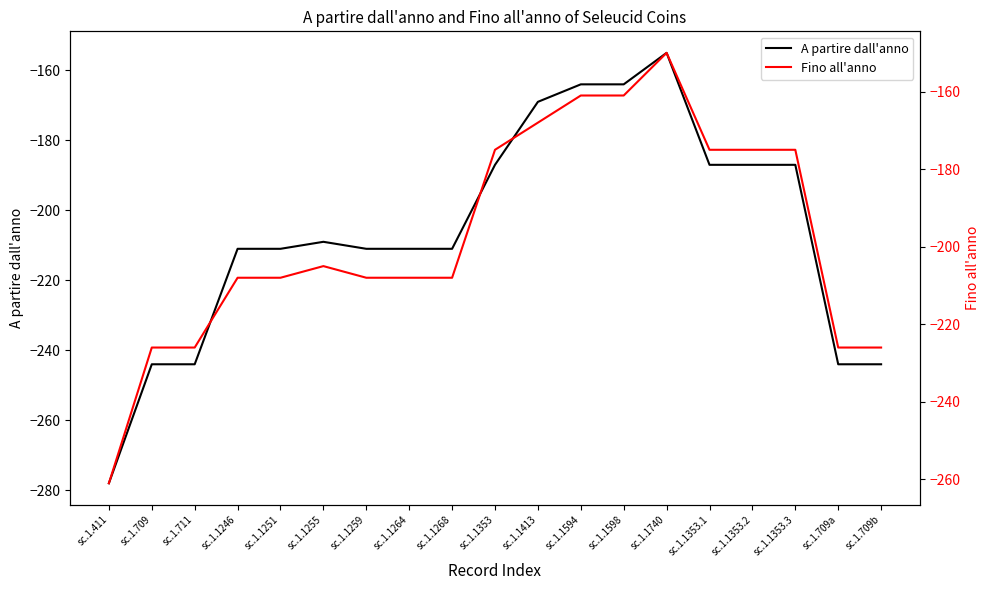

True or false: A partire dall'anno and Fino all'anno intersect in this chart.

False